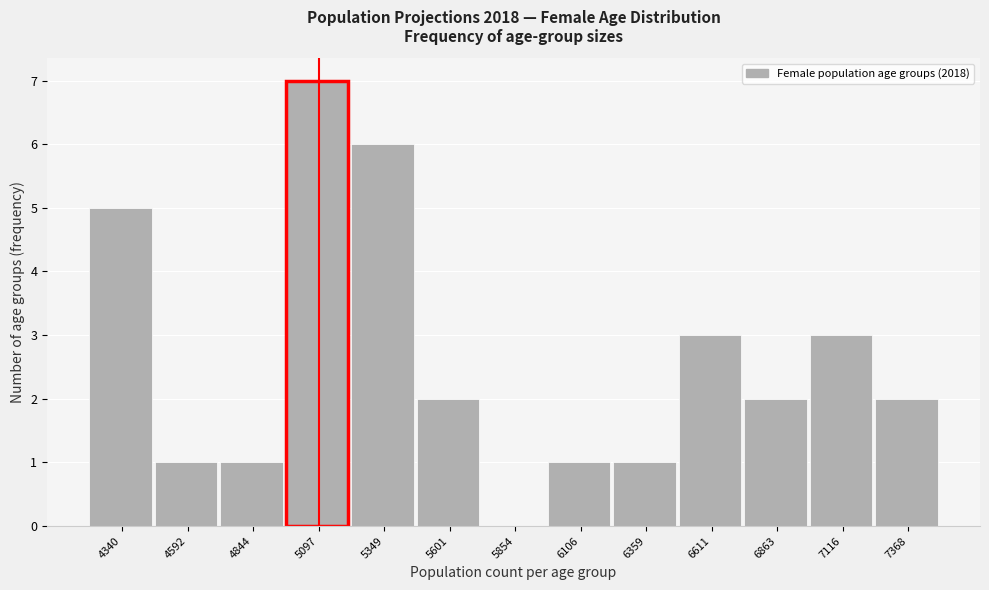

Reading left to right, transcribe all the data shown in this chart.

4340=5	4592=1	4844=1	5097=7	5349=6	5601=2	5854=0	6106=1	6359=1	6611=3	6863=2	7116=3	7368=2